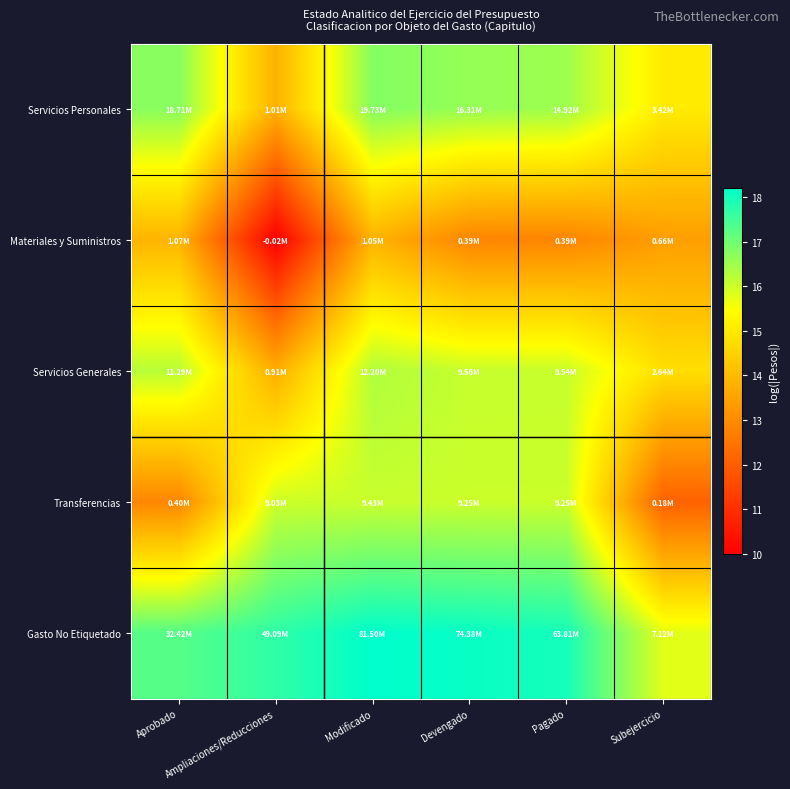

Which label corresponds to the largest value in the chart?

Modificado